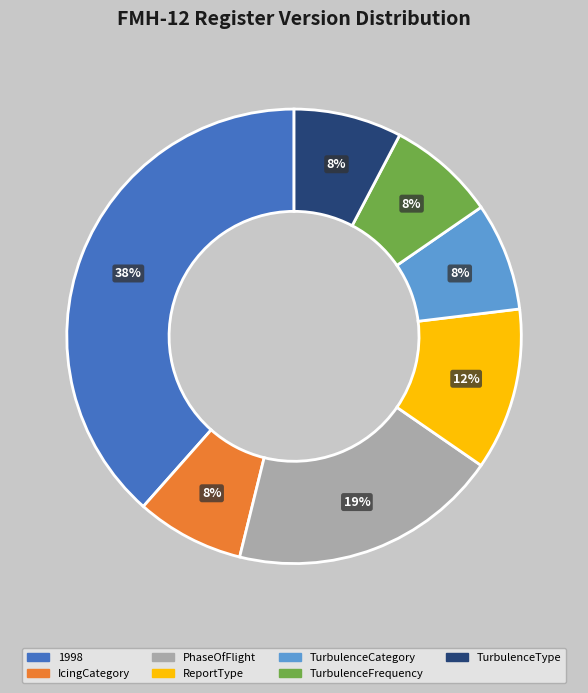

Between TurbulenceType and PhaseOfFlight, which is larger?

PhaseOfFlight